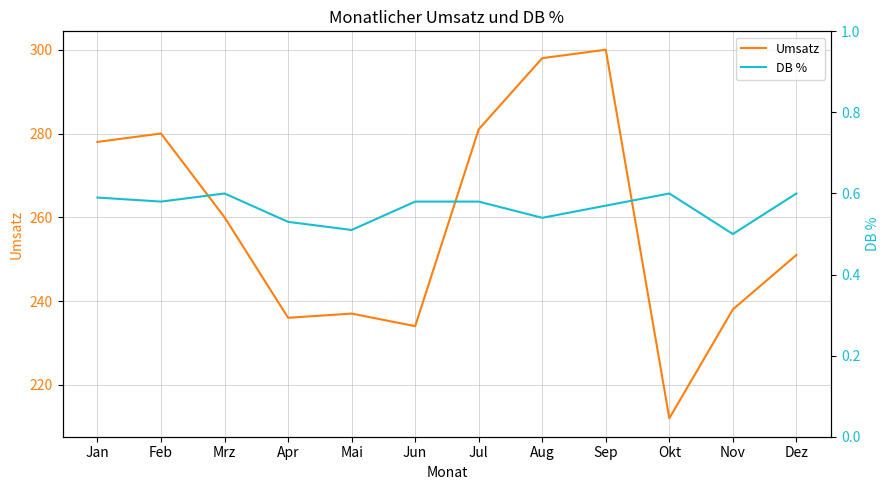

What is the label of the 3rd point from the left?

Mrz